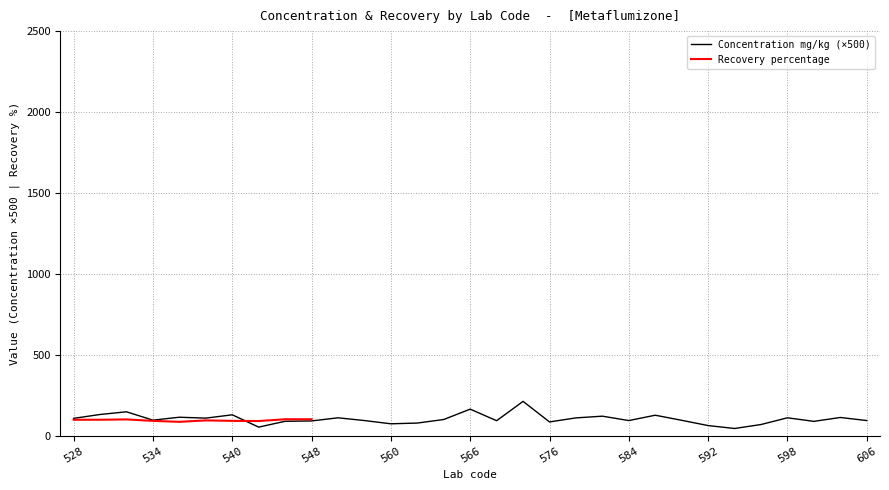

True or false: the data shows 97.5 at 534.

True